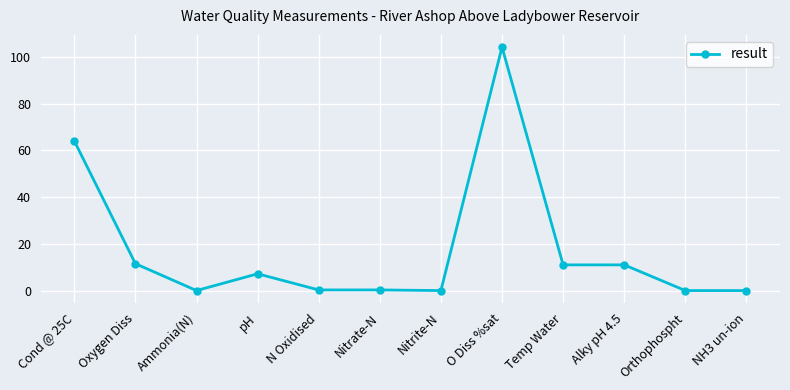

Where is the first local minimum?

Ammonia(N)